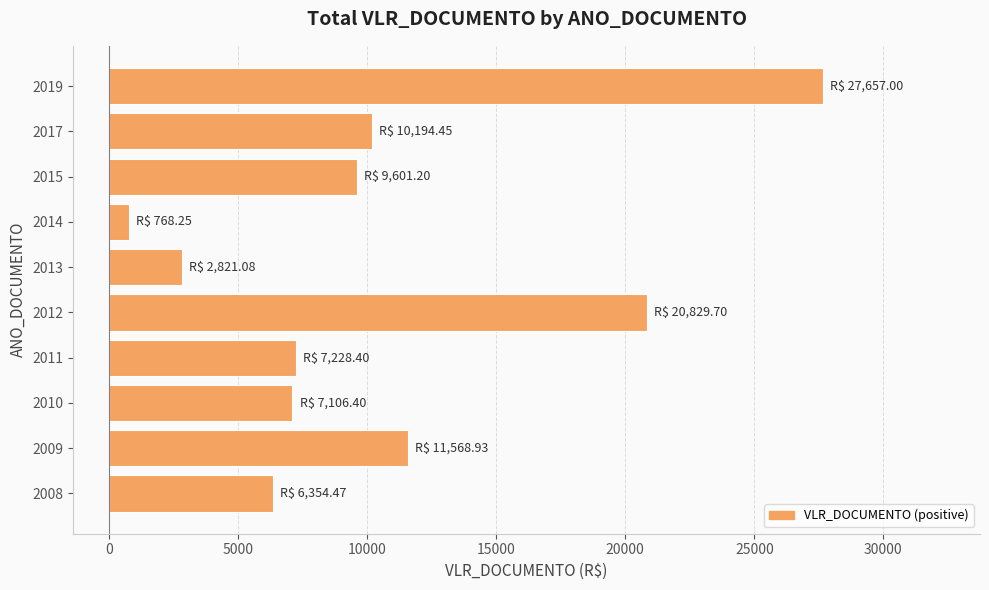

How many series are shown in this chart?

1